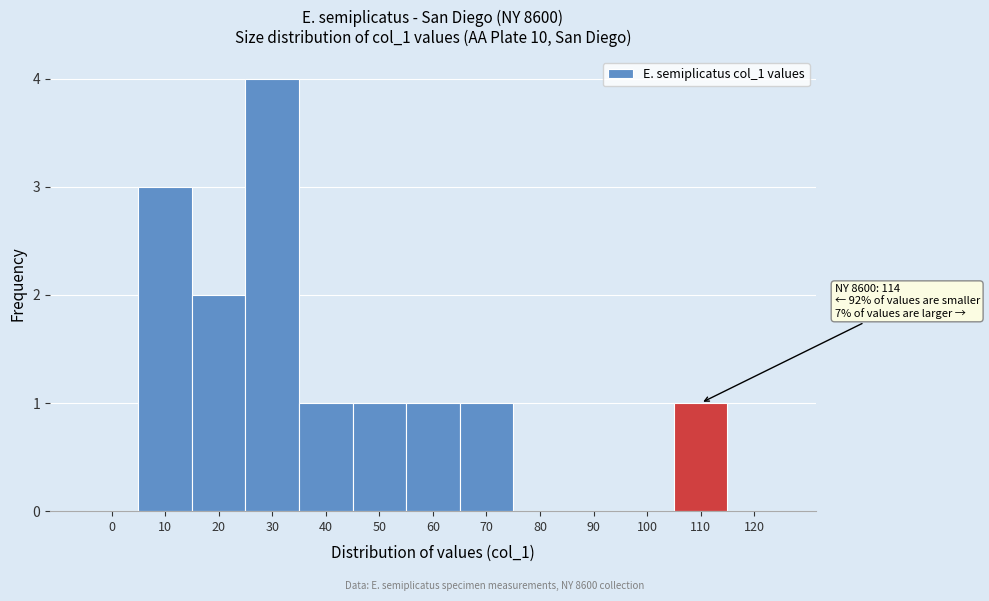

Reading left to right, transcribe all the data shown in this chart.

0=0	10=3	20=2	30=4	40=1	50=1	60=1	70=1	80=0	90=0	100=0	110=1	120=0